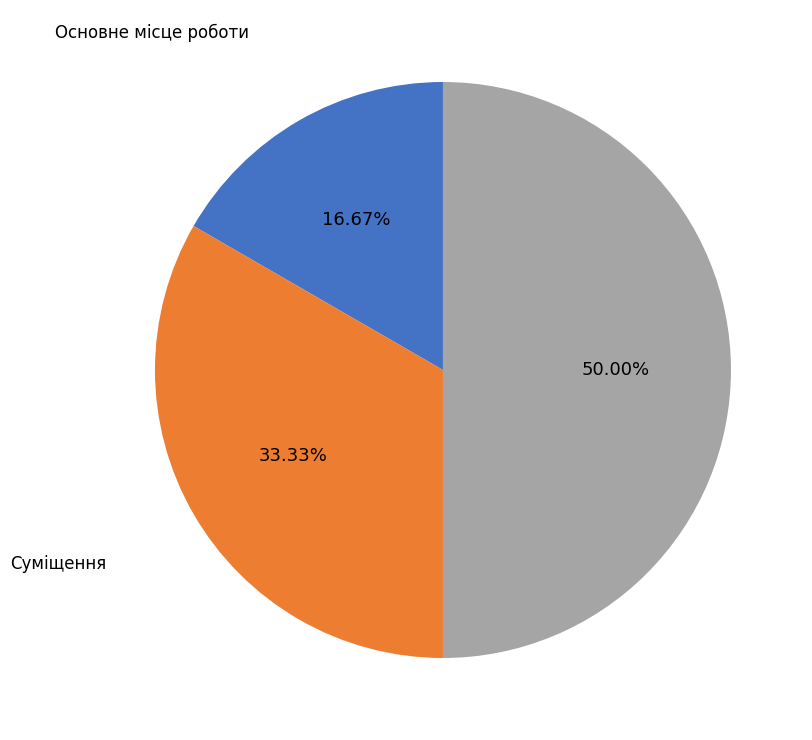

Between Суміщення and Основне місце роботи, which is larger?

Суміщення